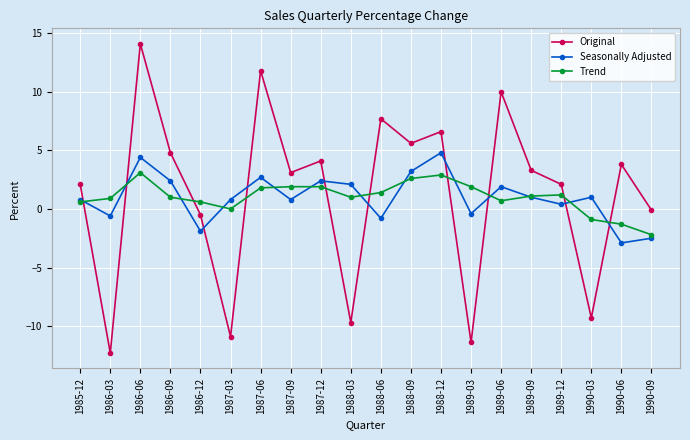

Between which two adjacent categories do Original and Trend first intersect?

1985-12 and 1986-03